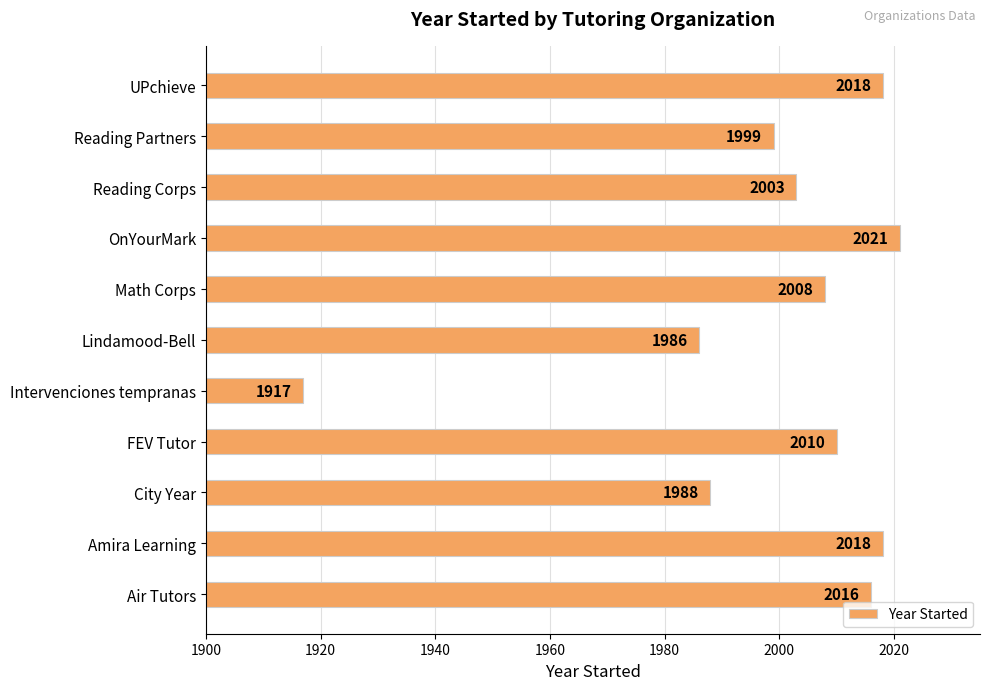

Reading bottom to top, what are all the values shown in this chart?

Air Tutors=2016	Amira Learning=2018	City Year=1988	FEV Tutor=2010	Intervenciones tempranas=1917	Lindamood-Bell=1986	Math Corps=2008	OnYourMark=2021	Reading Corps=2003	Reading Partners=1999	UPchieve=2018